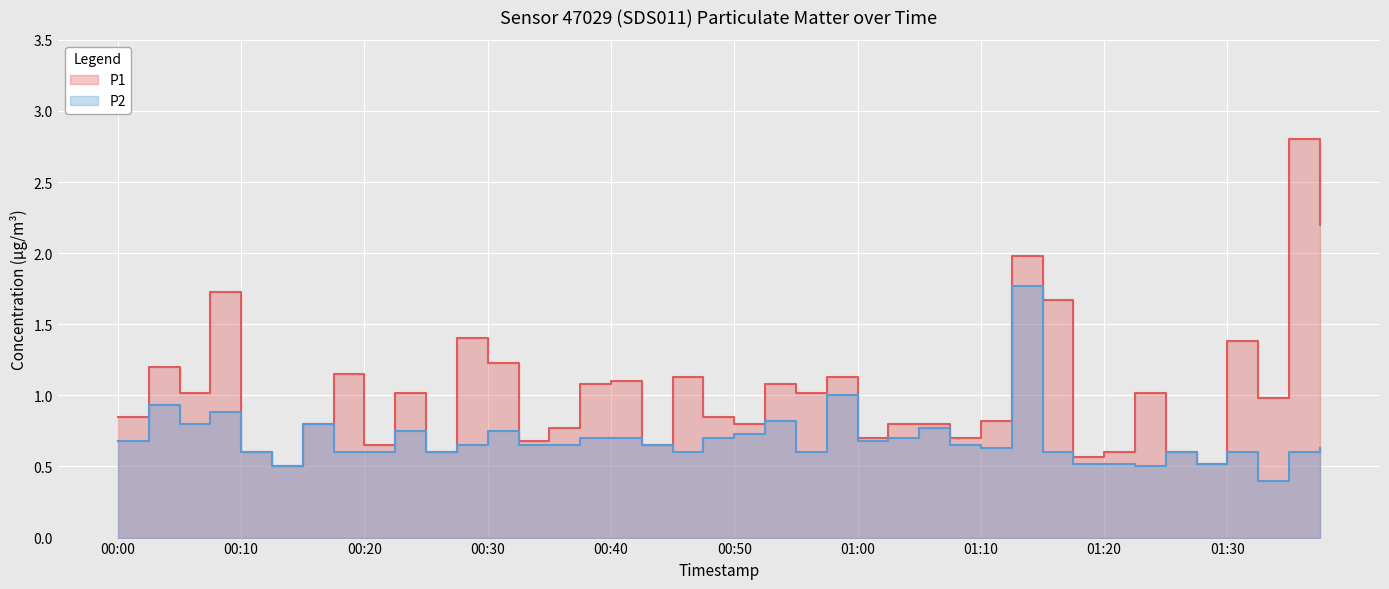

What is the spread (max minus min) of values at 00:50?

0.1